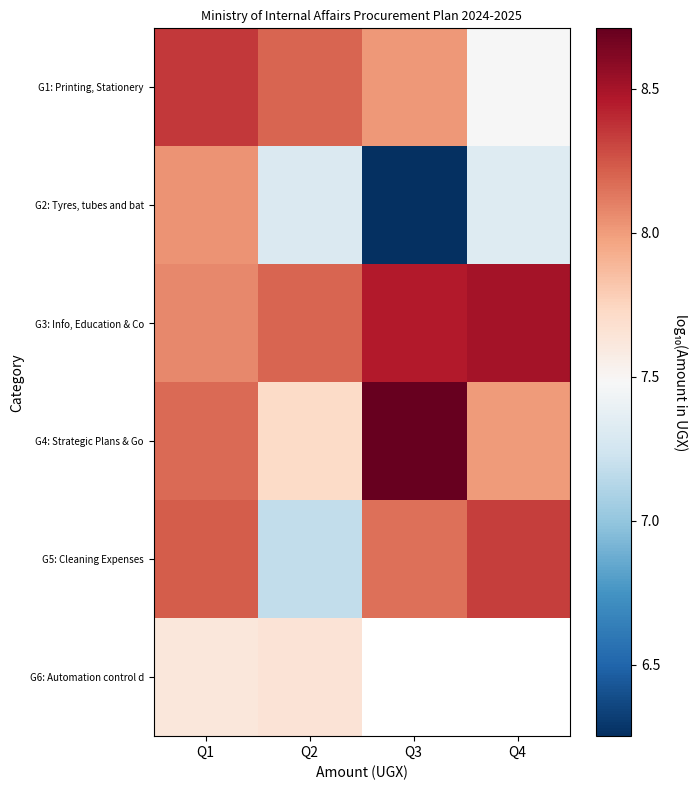

At Q4, list the series in order from smallest to largest.

G2: Tyres, tubes and bat, G1: Printing, Stationery, G4: Strategic Plans & Go, G5: Cleaning Expenses, G3: Info, Education & Co, G6: Automation control d